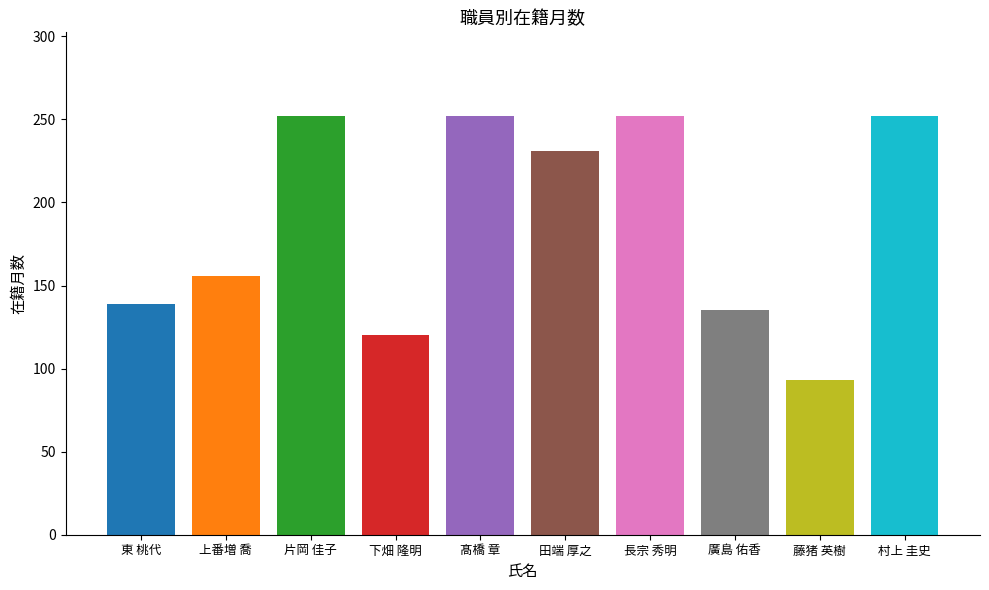

What is the difference between the maximum and minimum values?

159